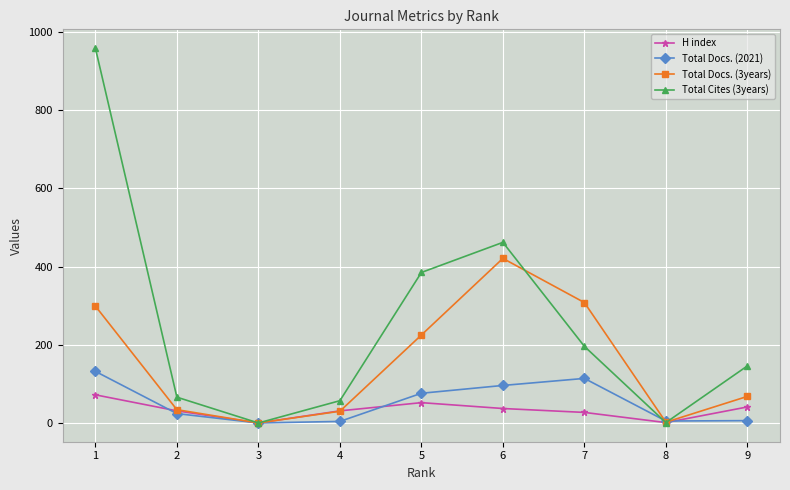

List the series in order of their peak value, lowest first.

H index, Total Docs. (2021), Total Docs. (3years), Total Cites (3years)